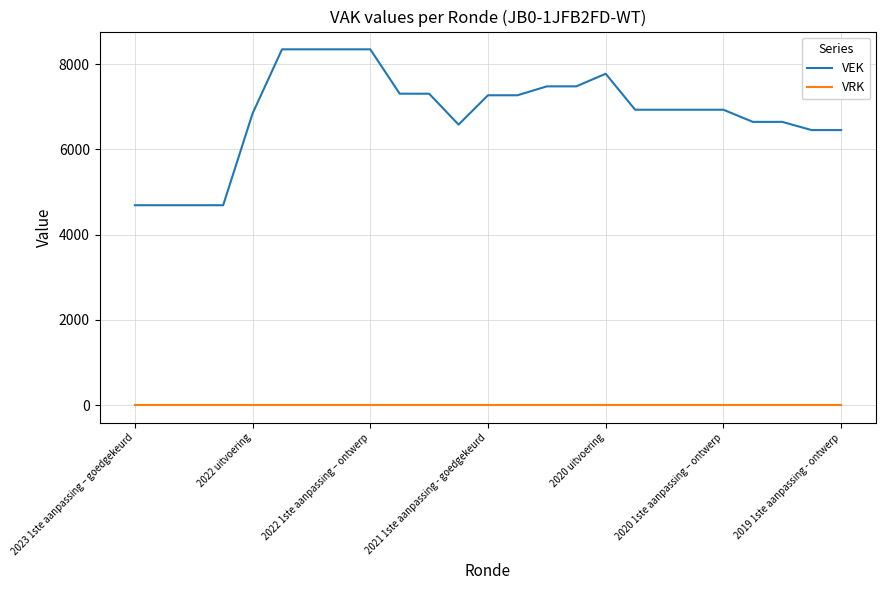

List the series in order of their overall mean, lowest first.

VRK, VEK